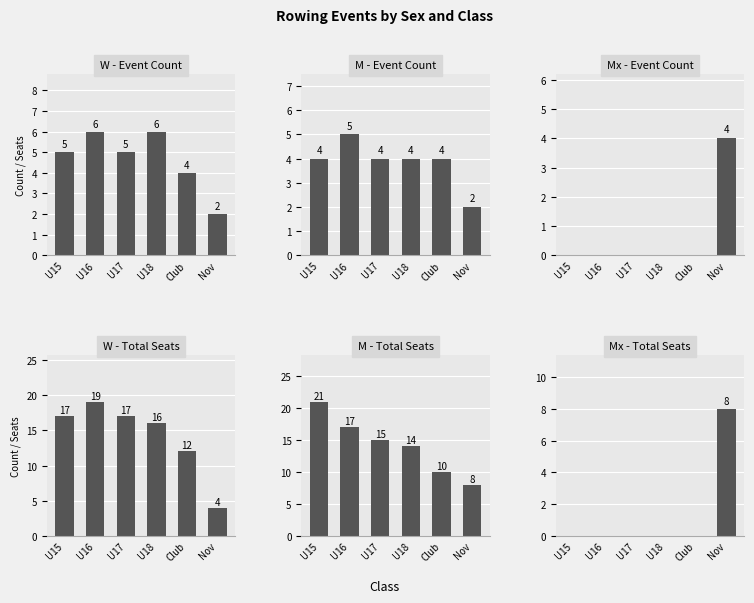

What is the difference between the maximum and minimum values in the M - Event Count series?

3